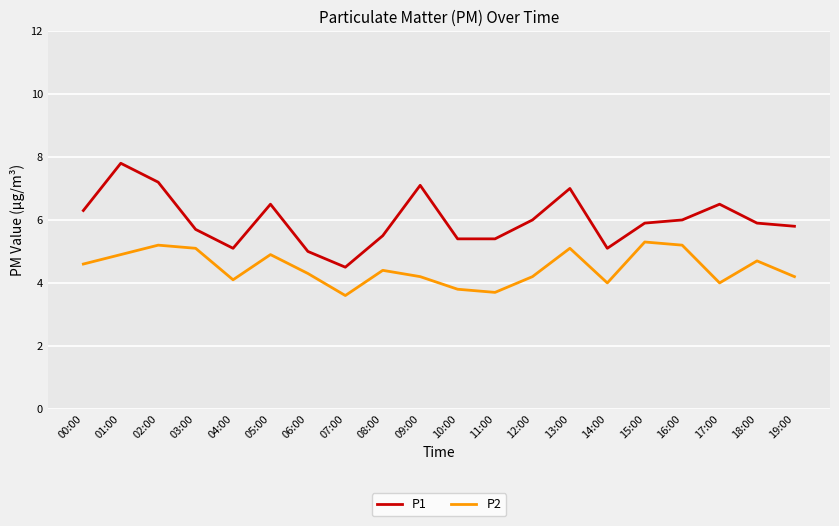

At which category is the sum across all series the highest?

01:00